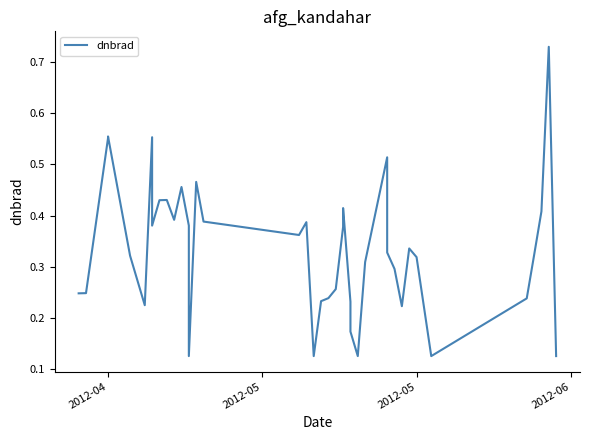

Reading left to right, transcribe all the data shown in this chart.

0.2	0.2	0.6	0.6	0.3	0.2	0.6	0.4	0.4	0.4	0.4	0.5	0.4	0.1	0.5	0.4	0.4	0.4	0.1	0.2	0.2	0.3	0.4	0.4	0.2	0.2	0.1	0.3	0.5	0.3	0.3	0.2	0.3	0.3	0.1	0.2	0.3	0.4	0.7	0.1